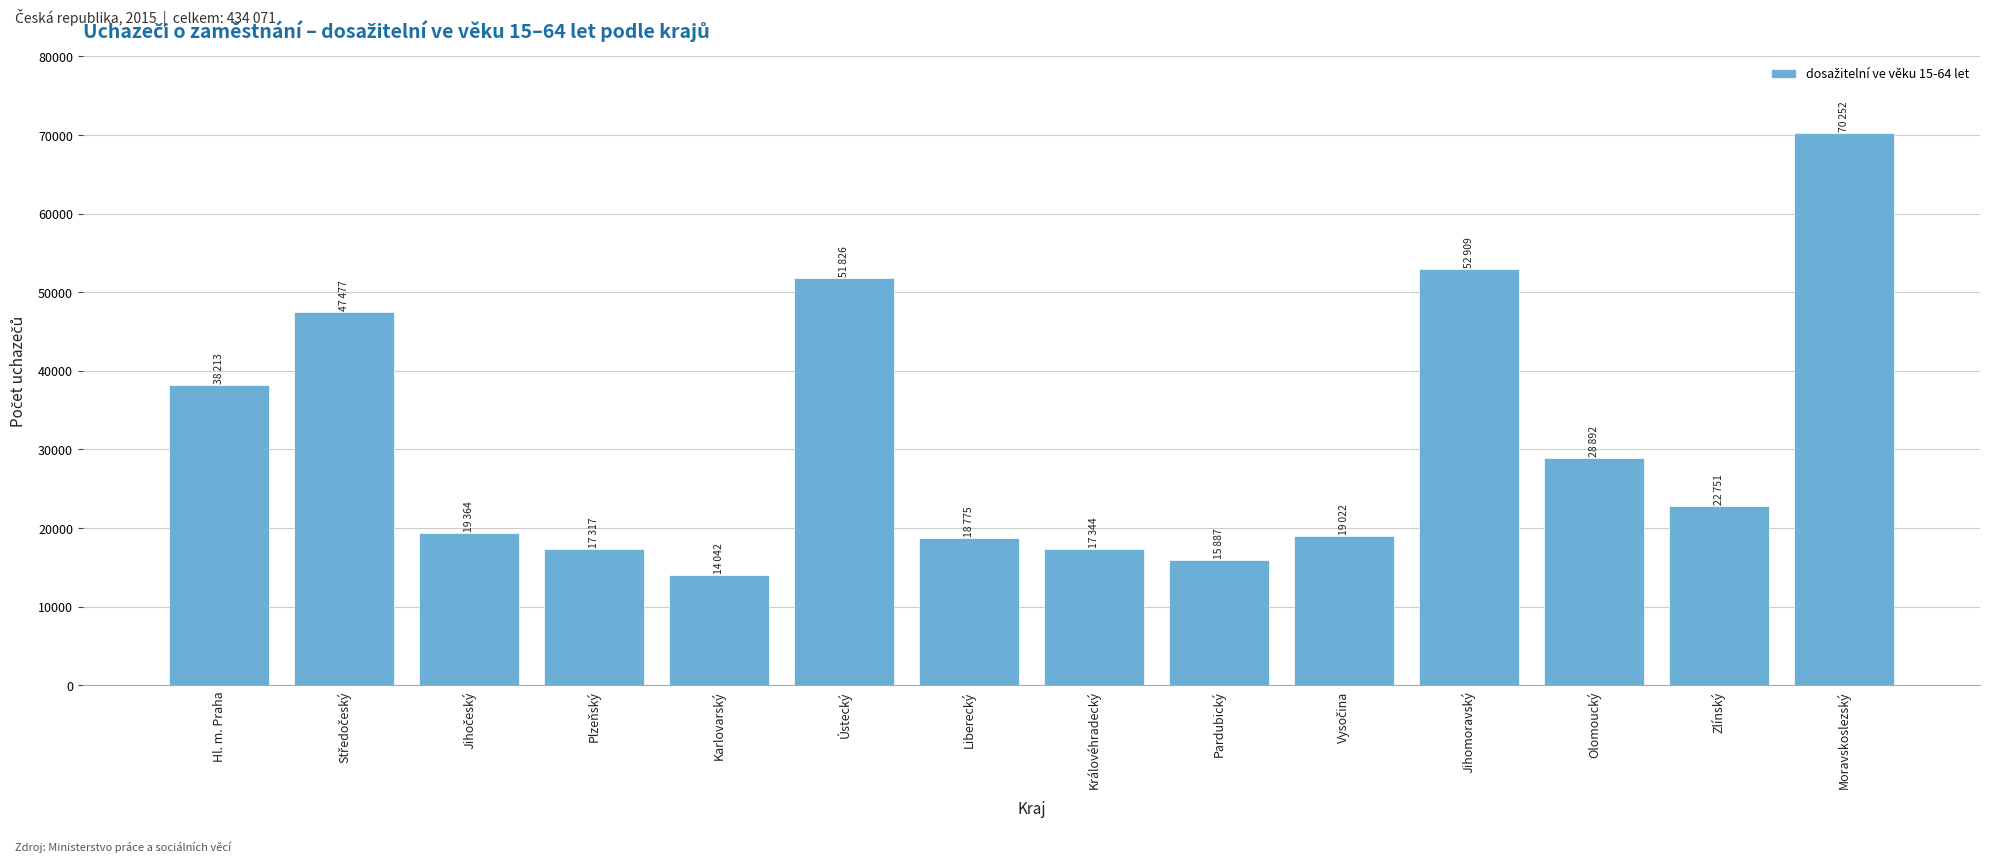

What is the value of the 4th bar from the left?

17317